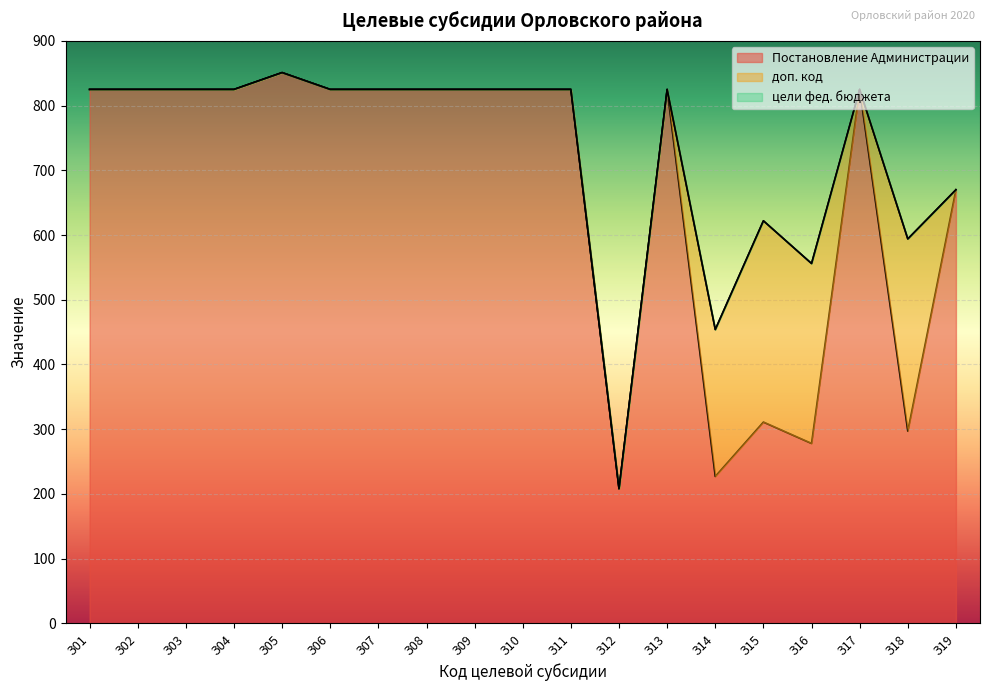

The value of цели фед. бюджета at З10 is 0. True or false?

True